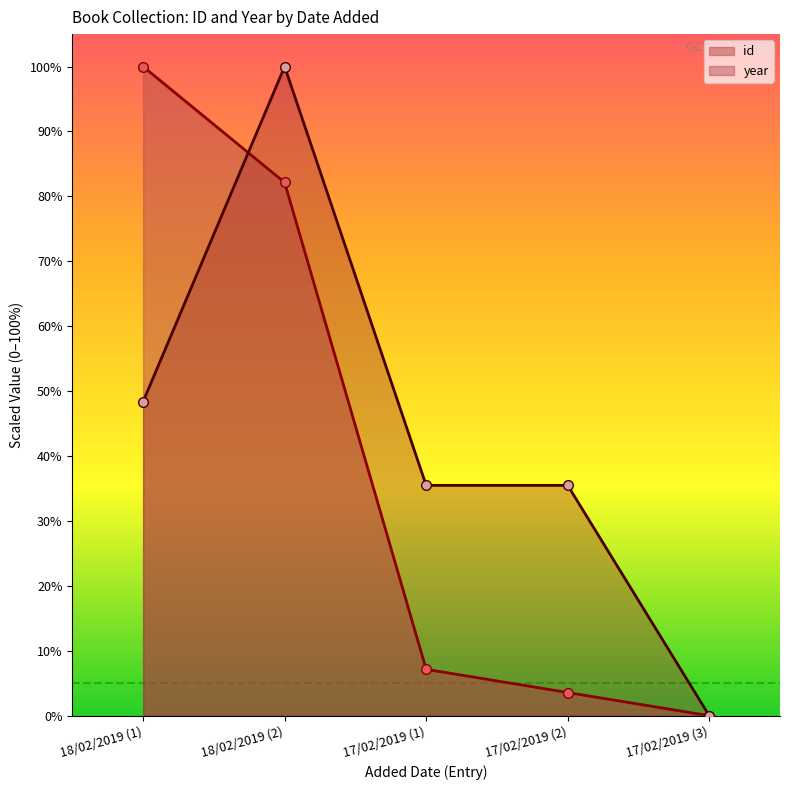

What is the total value across all series at 18/02/2019 (2)?

182.1